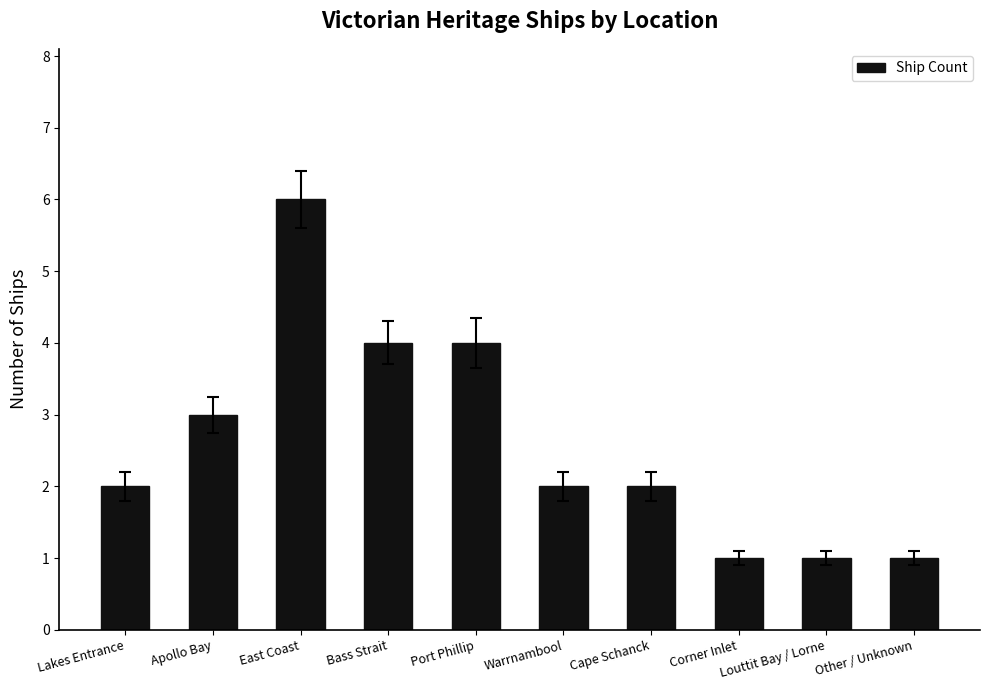

Is it true that the value at Louttit Bay / Lorne is 0?

False